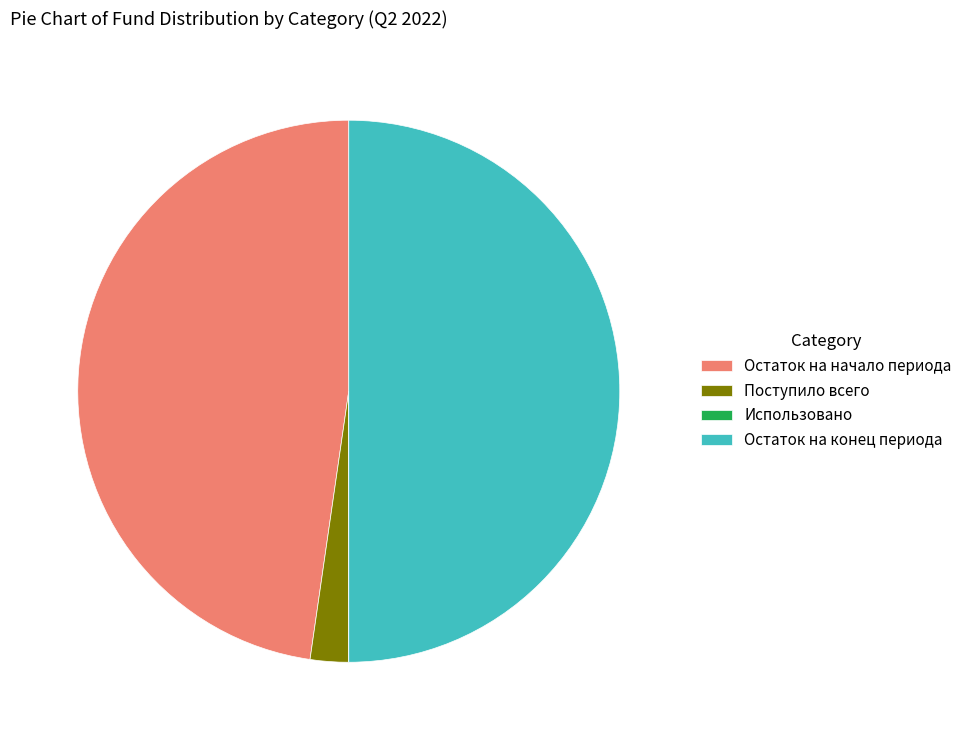

Does Остаток на начало периода represent more than half of the total?

No